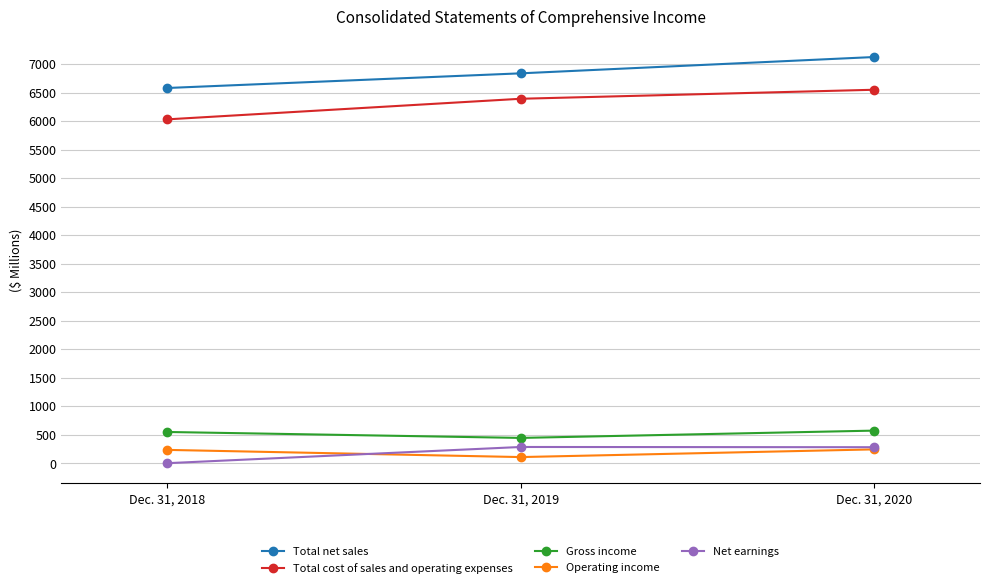

What is the greatest value displayed?

7126